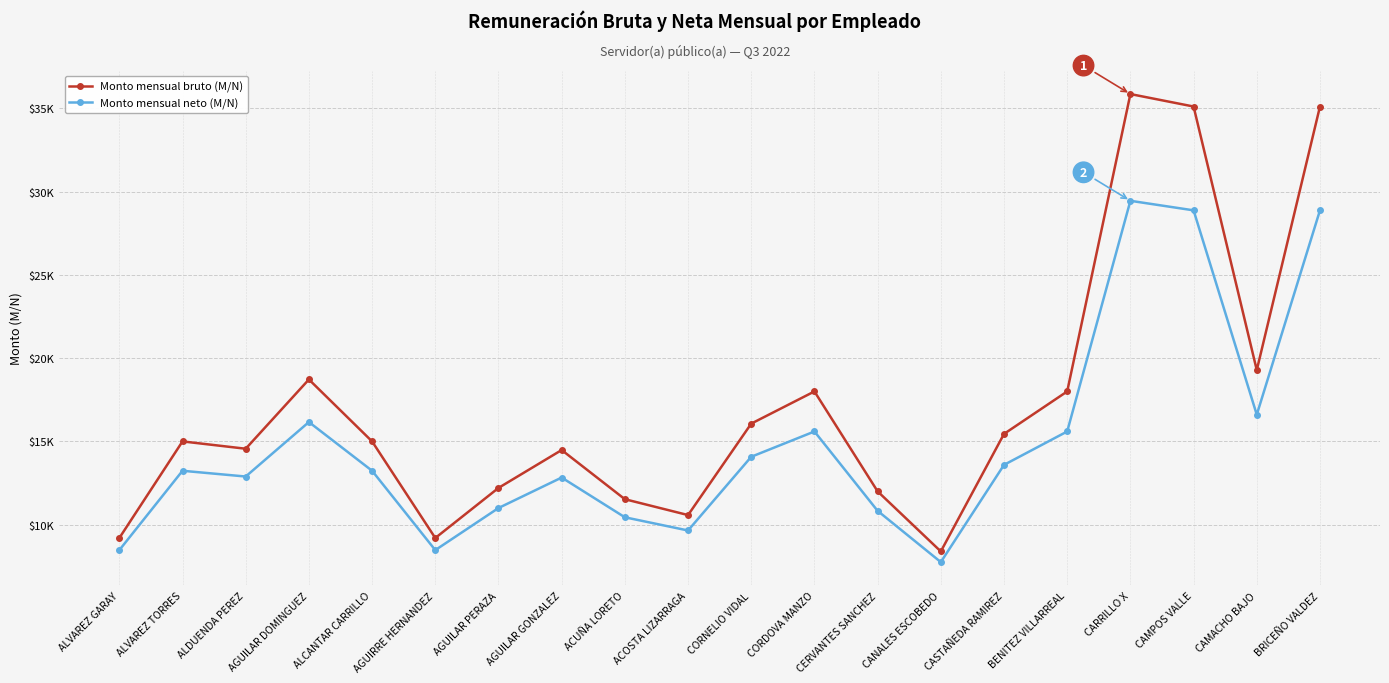

What is the difference between the Monto mensual bruto (M/N) values at ACUÑA LORETO and ALVAREZ GARAY?

2329.8